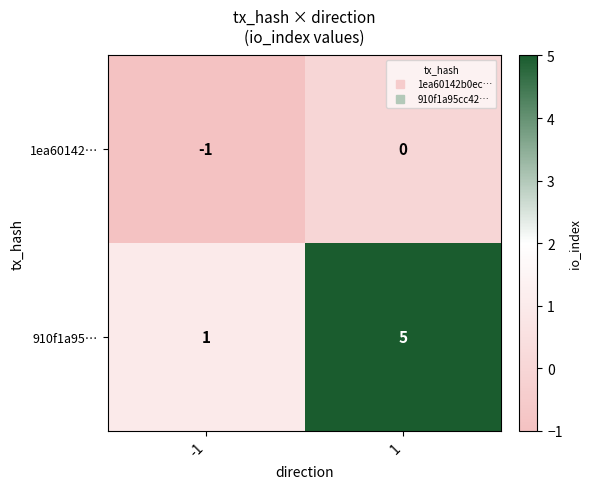

Which series has the largest range (max minus min)?

910f1a95…